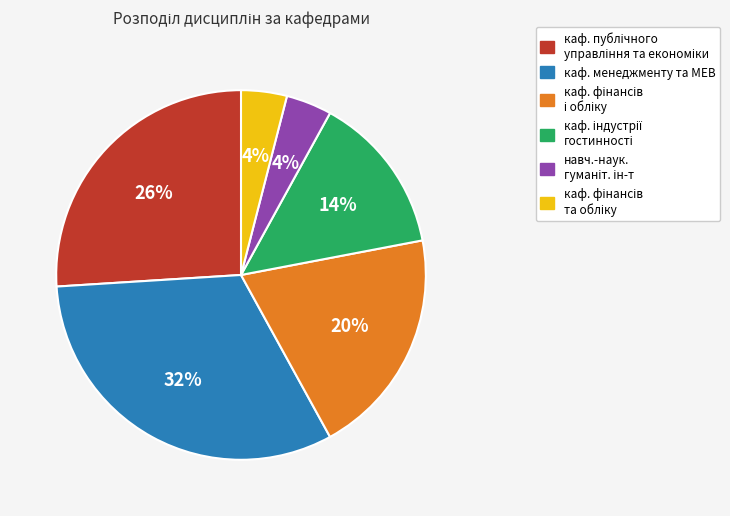

To the nearest percent, what percentage of the pie is каф. менеджменту та МЕВ?

32%